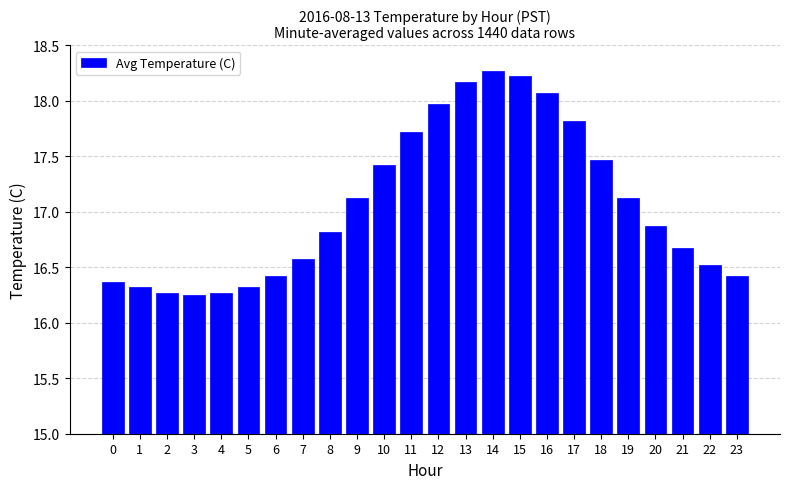

What is the value of the 16th bar from the left?

18.2